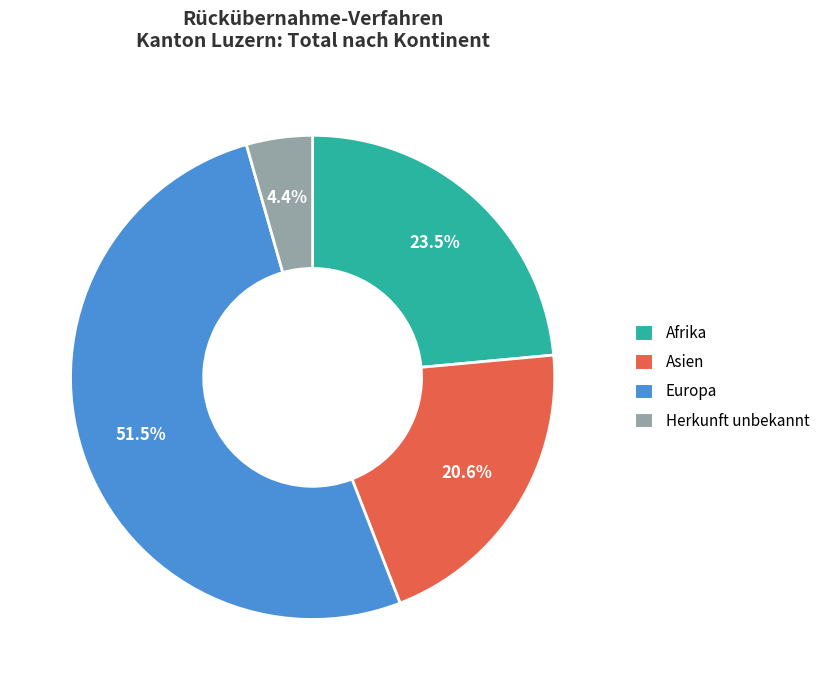

To the nearest percent, what is the difference between the Herkunft unbekannt and Asien slice percentages?

16%